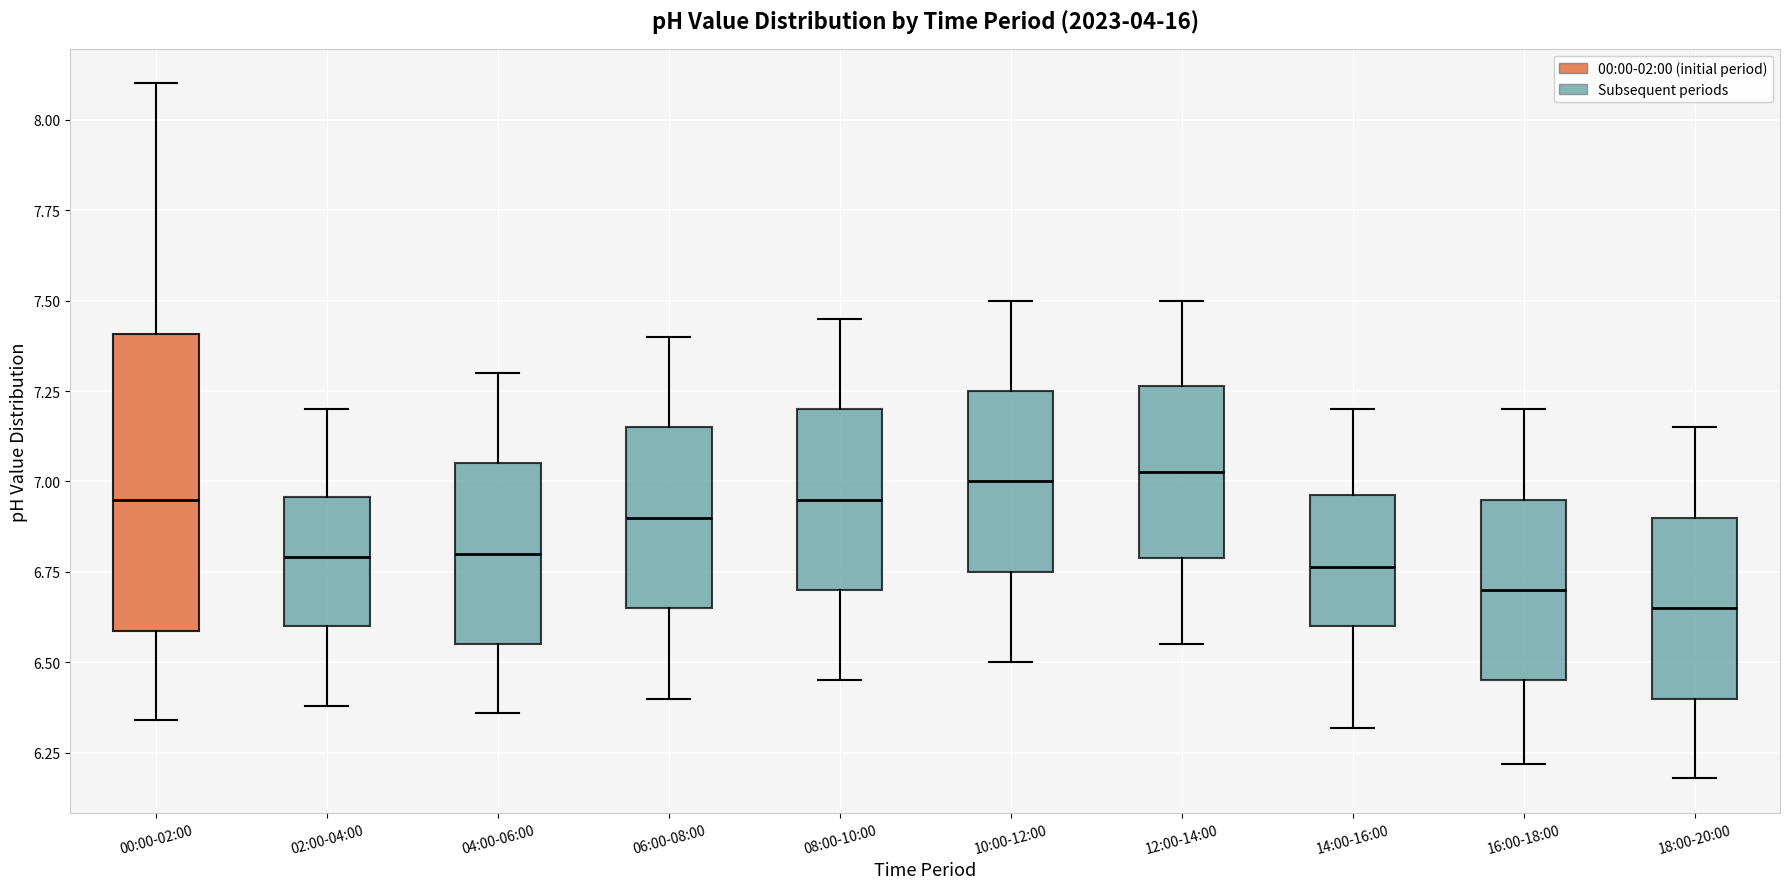

Comparing the boxes themselves (not the whiskers), which one is the tallest?

00:00-02:00